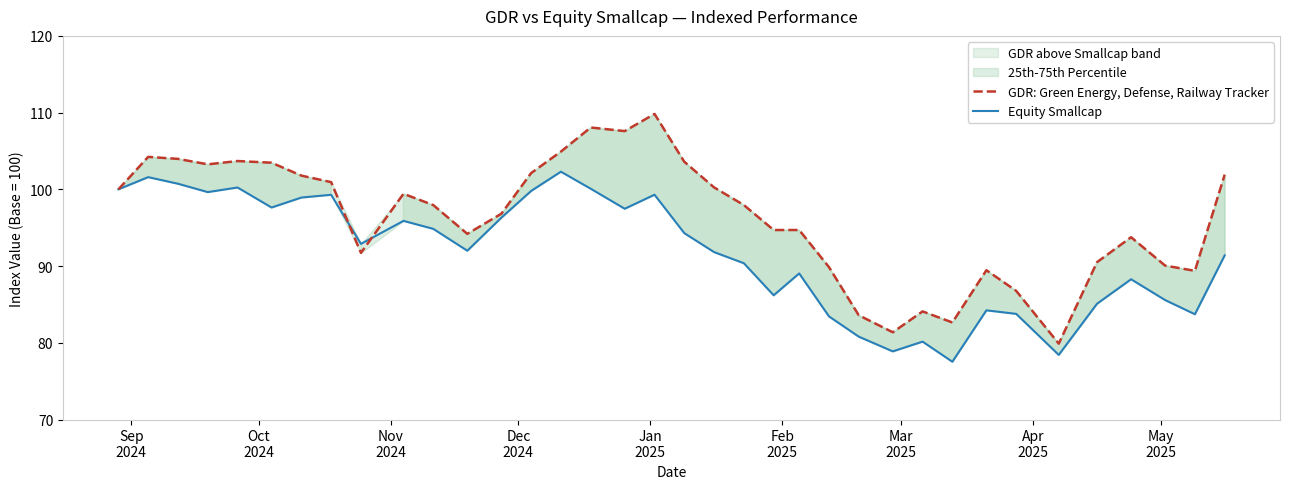

Which series has the largest total across all categories?

GDR: Green Energy, Defense, Railway Tracker